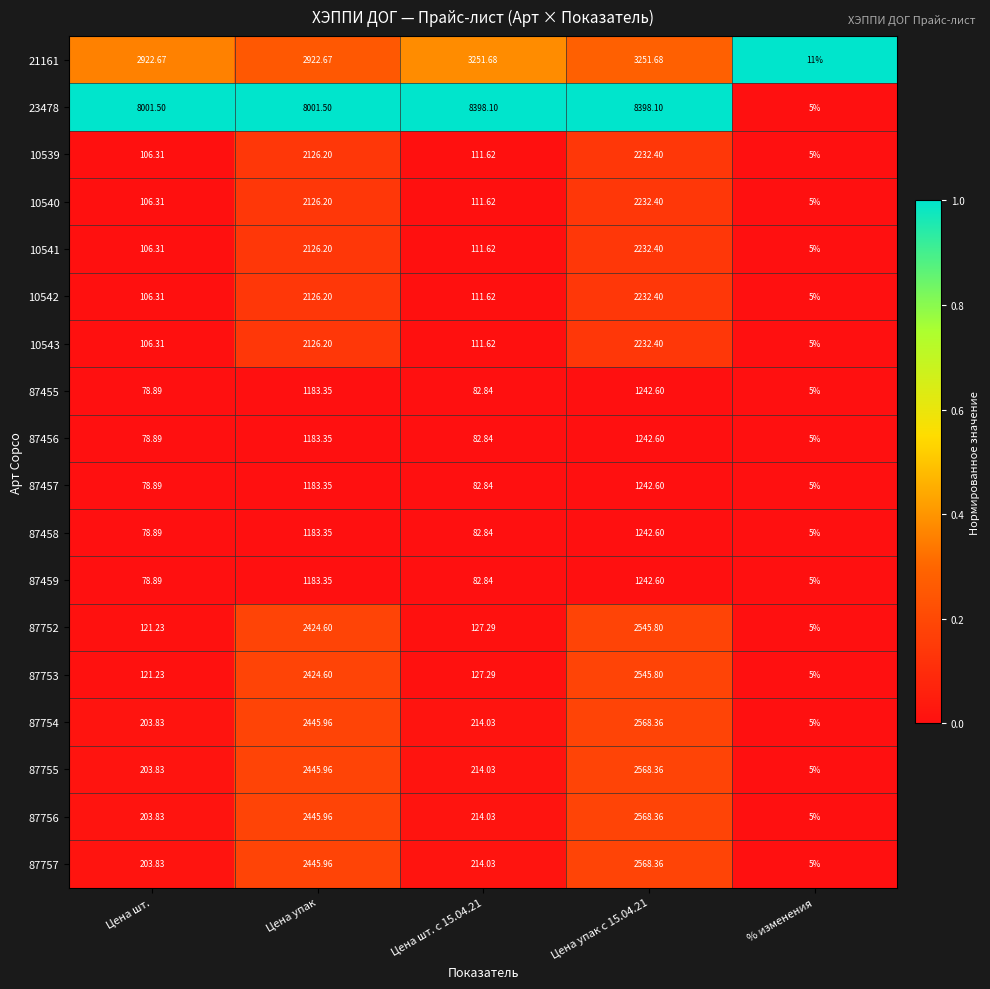

Which category has the lowest value in the 87457 series?

% изменения